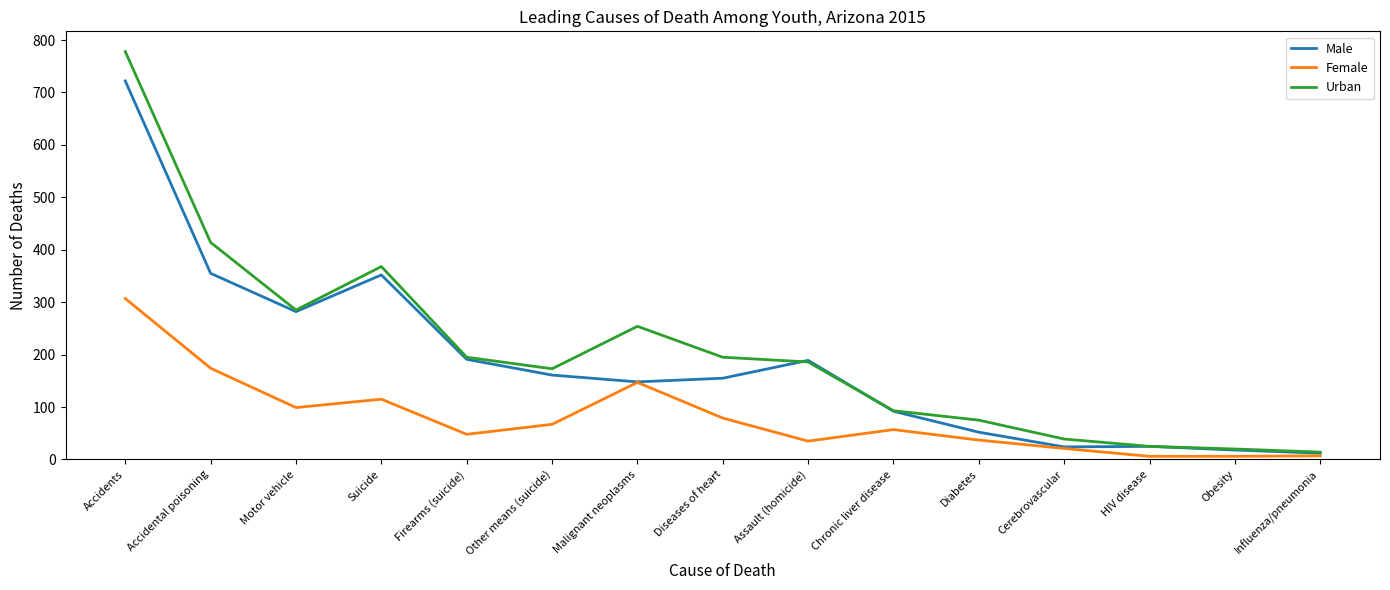

Is the value of Female at Motor vehicle greater than the value of Urban at Influenza/pneumonia?

Yes